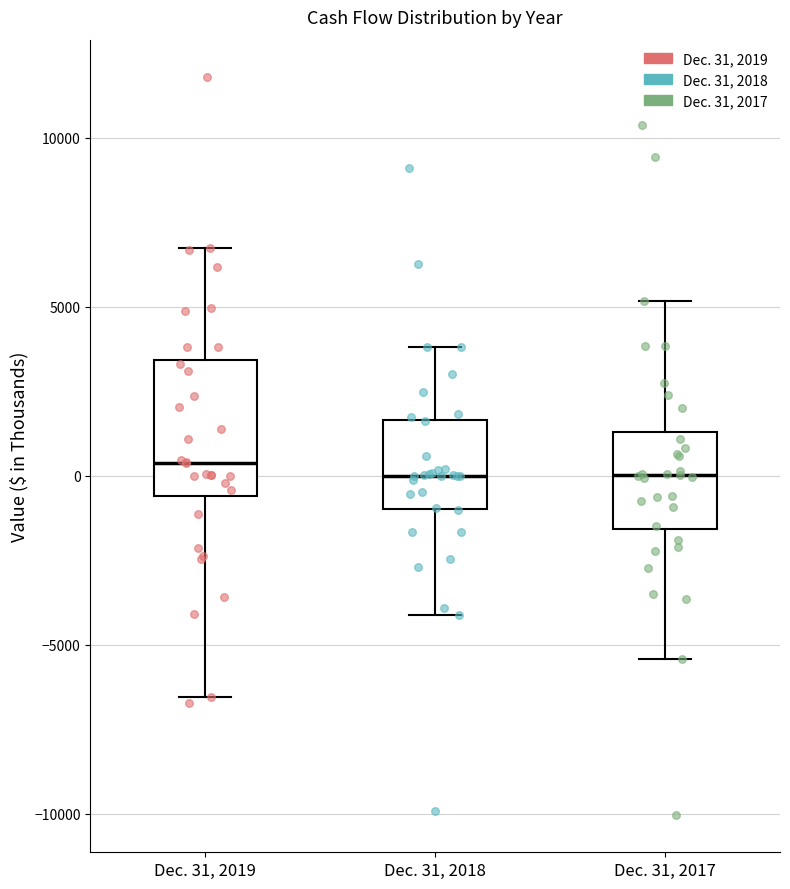

Where does the median line of the box for Dec. 31, 2018 sit on the y-axis? The values are not printed on the chart, so give them approximately, as read against the axis.

0